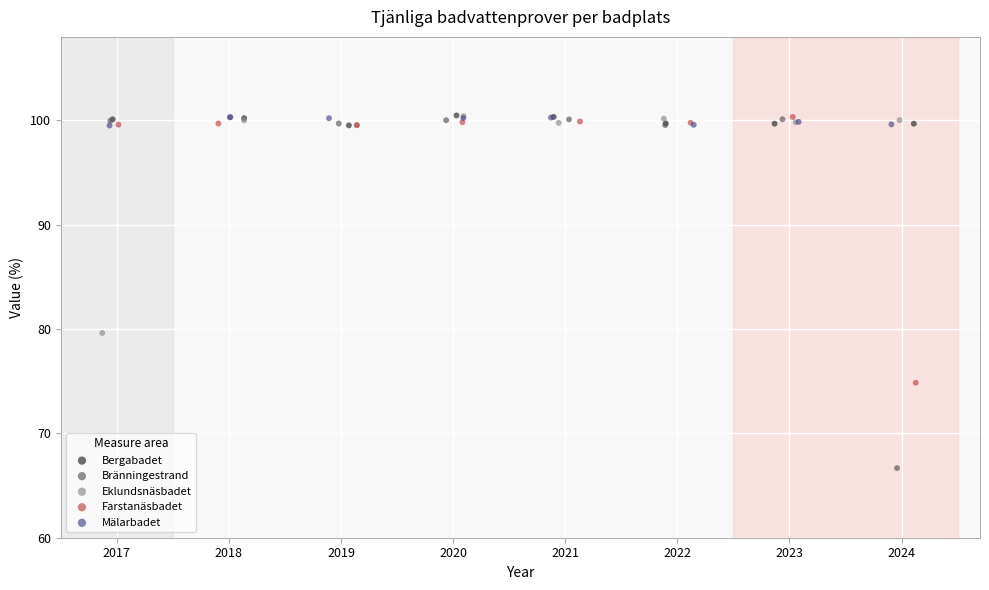

Which series contains the lowest Y value?

Bränningestrand